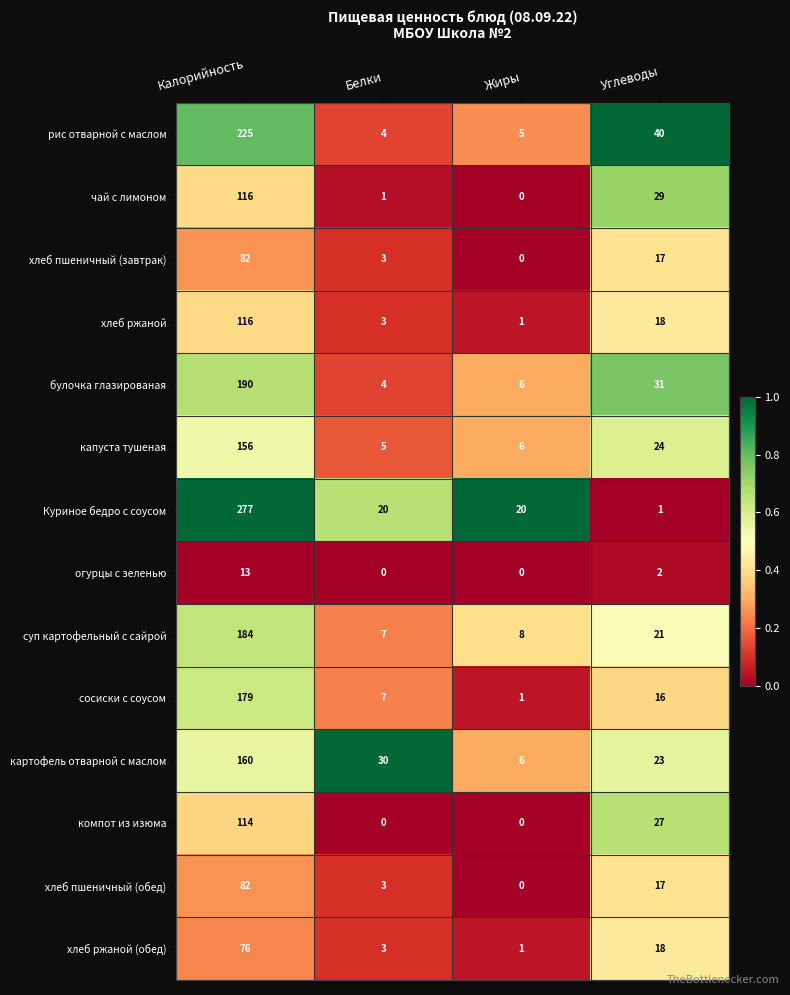

At which label is булочка глазированая closest to 97?

Углеводы